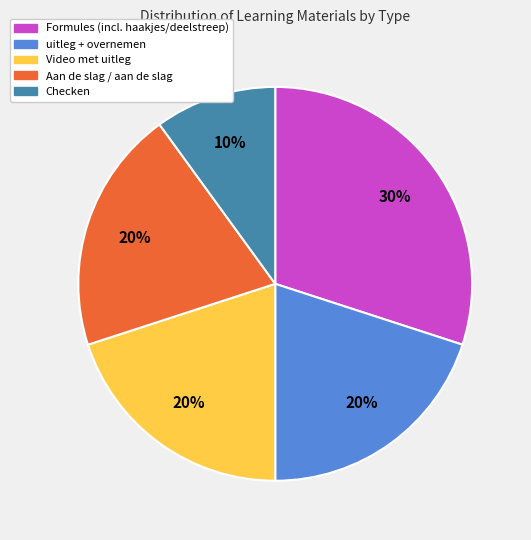

Is there any slice that represents more than half of the pie?

No